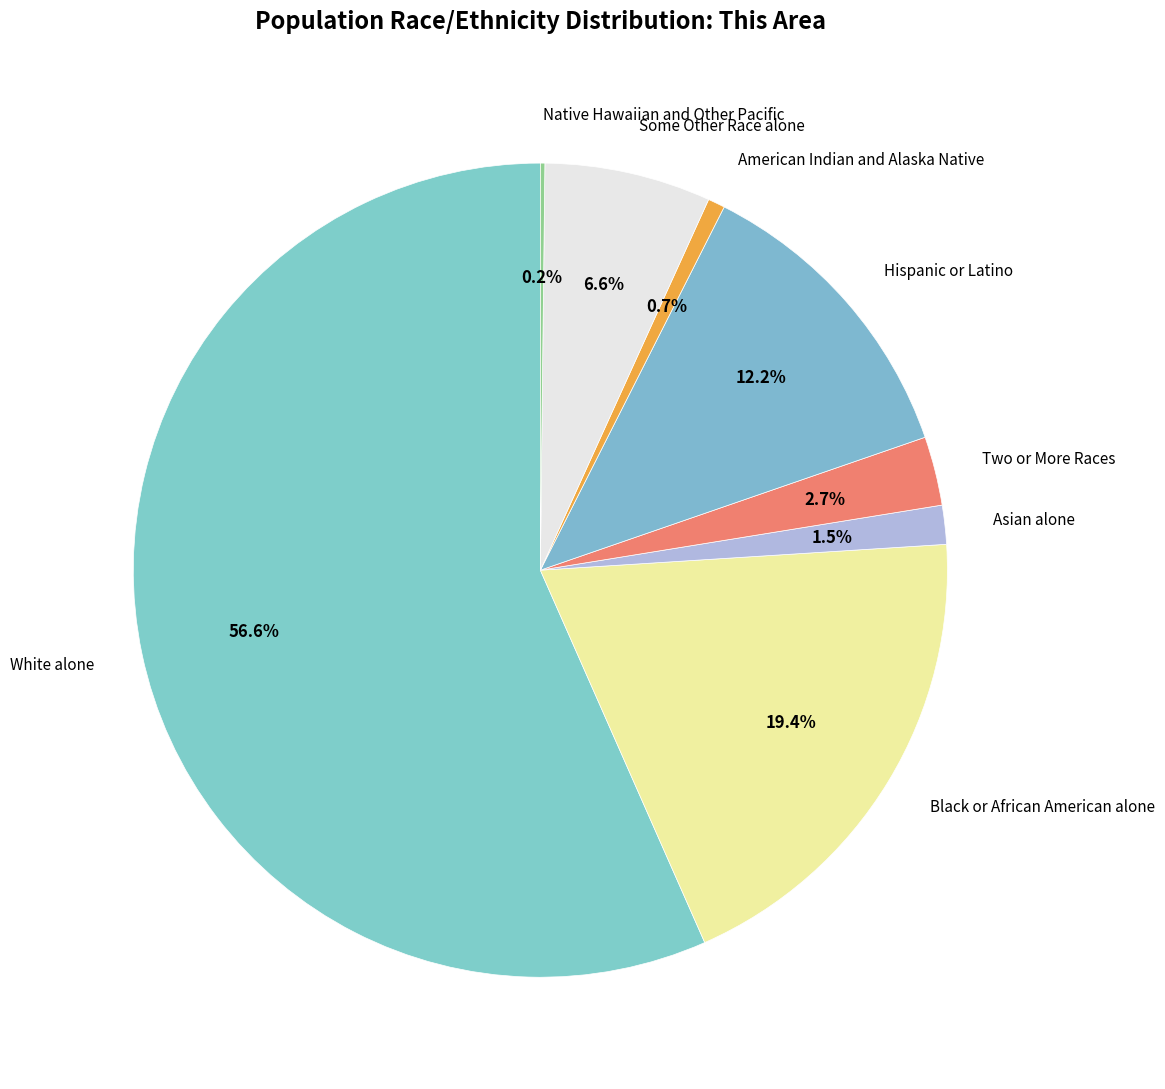

Do Some Other Race alone and Black or African American alone together represent more than half of the pie?

No